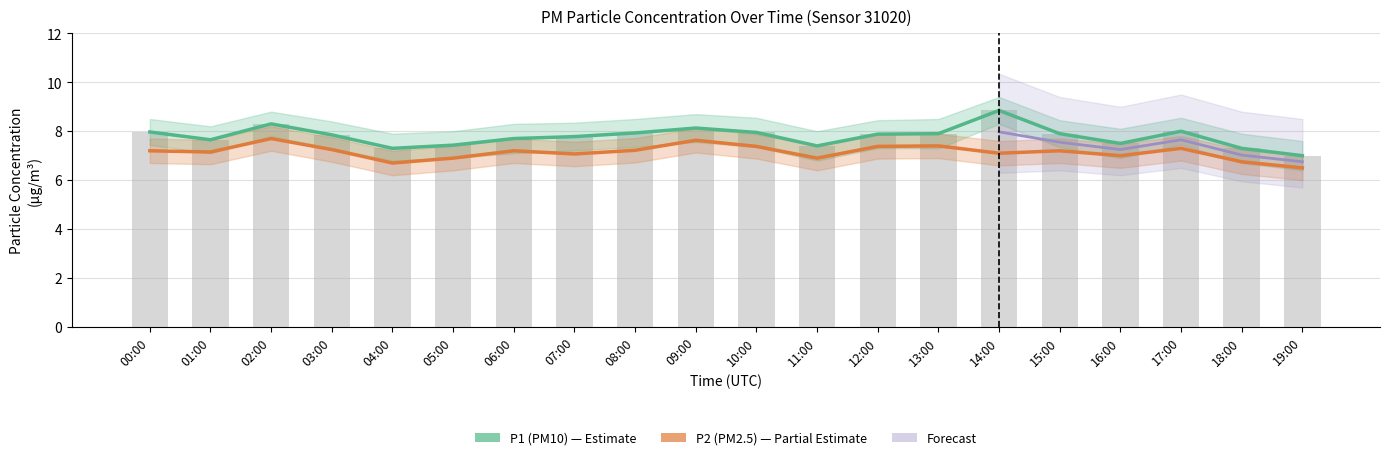

Count the number of categories in the chart.

20